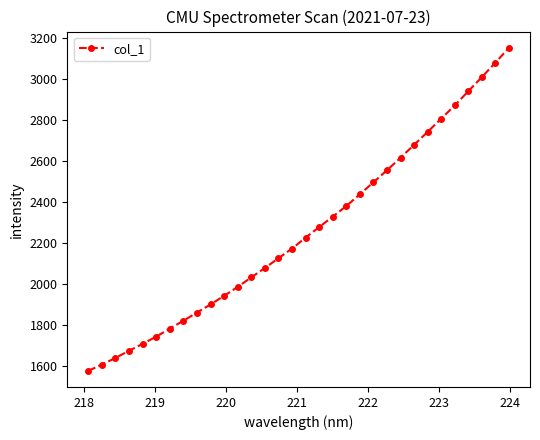

What is the average value?

2258.1